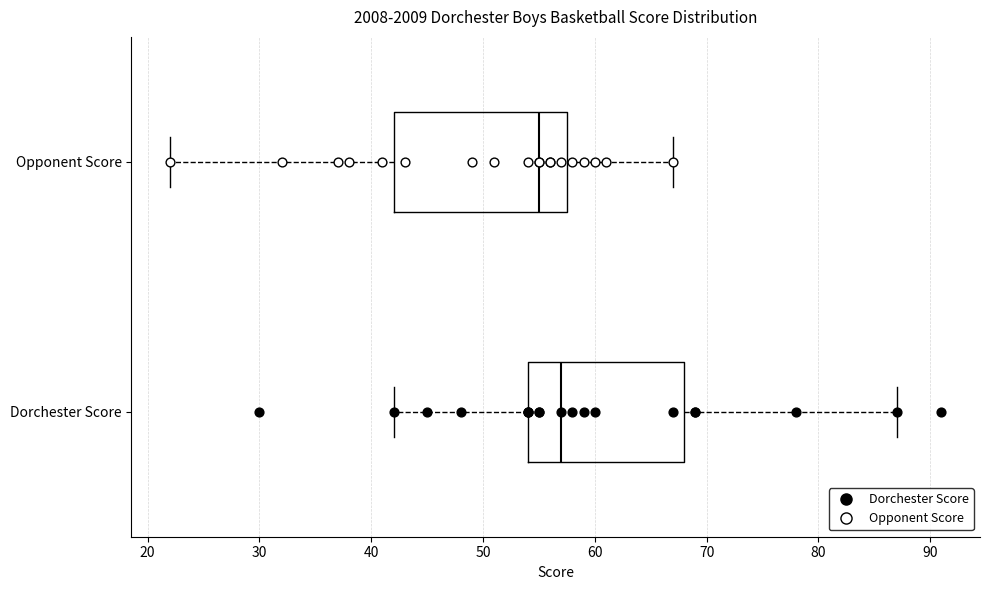

Which box has the furthest to the right median line?

Dorchester Score